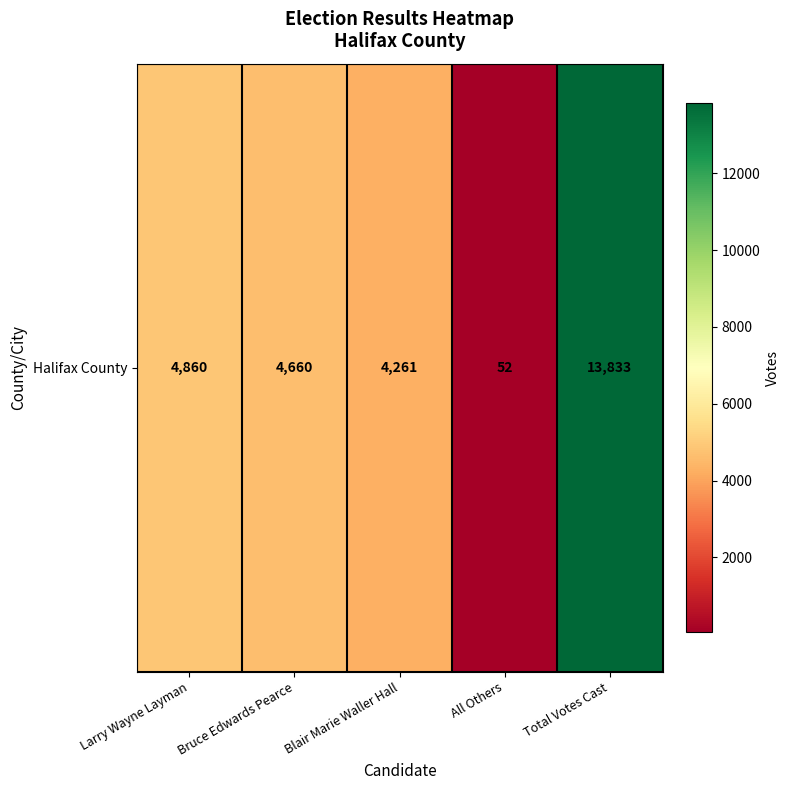

List the labels in order of value, largest first.

Total Votes Cast, Larry Wayne Layman, Bruce Edwards Pearce, Blair Marie Waller Hall, All Others